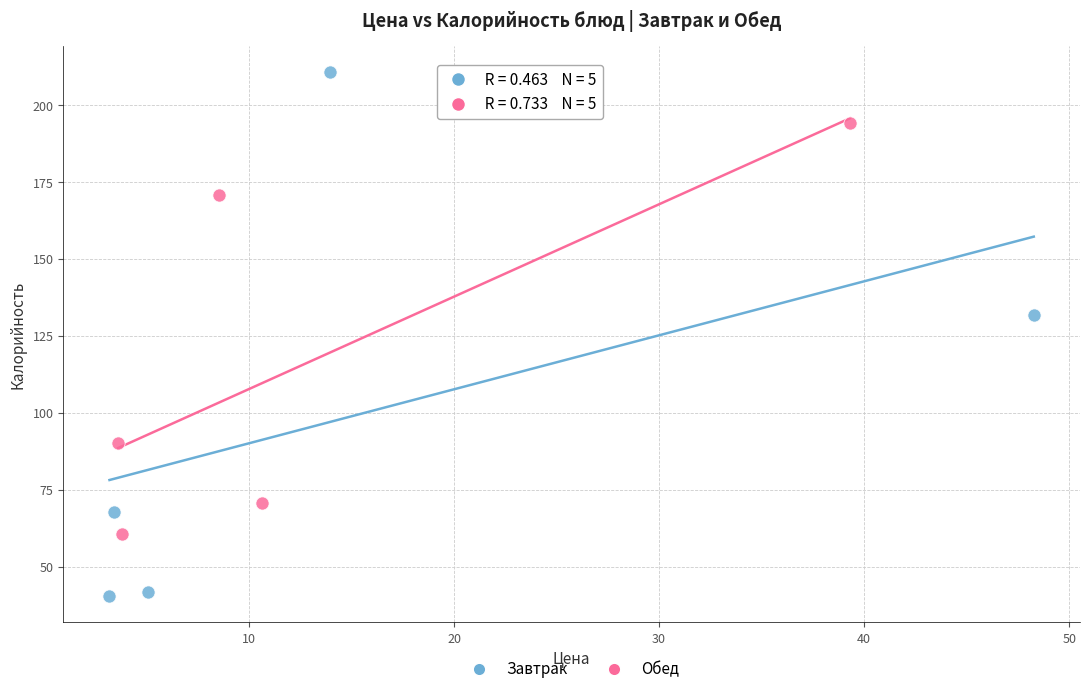

Which series has the largest Y range (max minus min)?

Завтрак